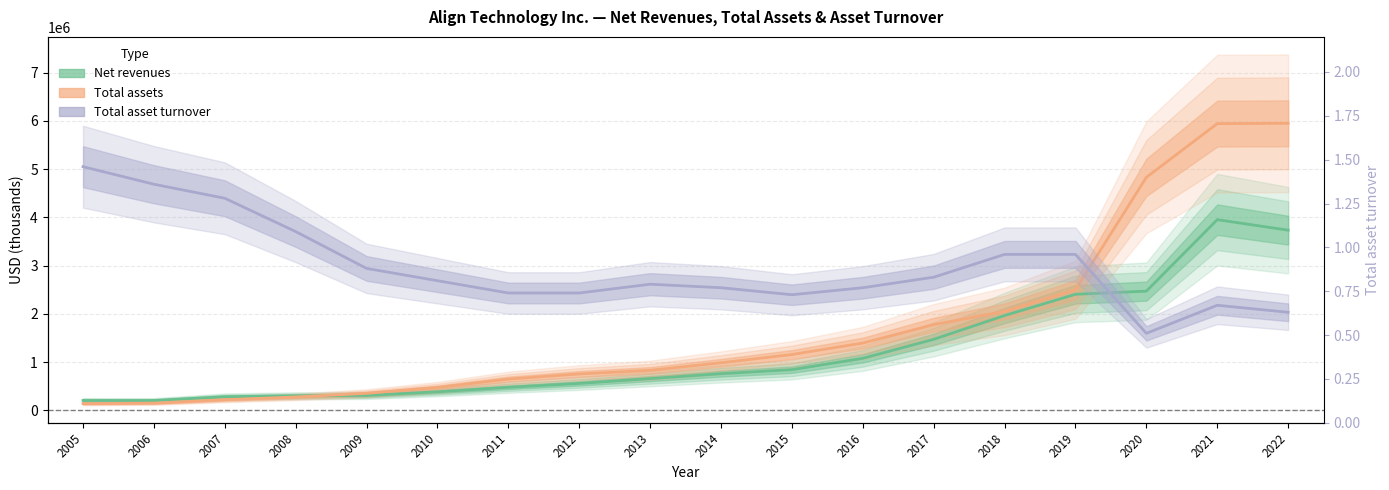

True or false: Net revenues and Total assets cross at least once.

True